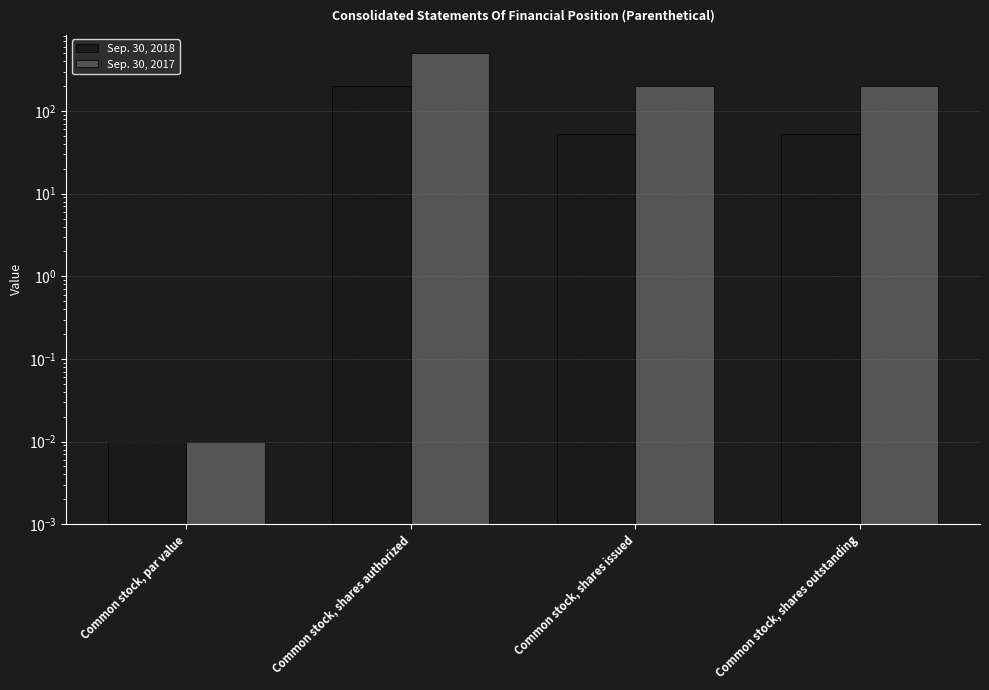

What is the sum of all Sep. 30, 2018 values?

306.8